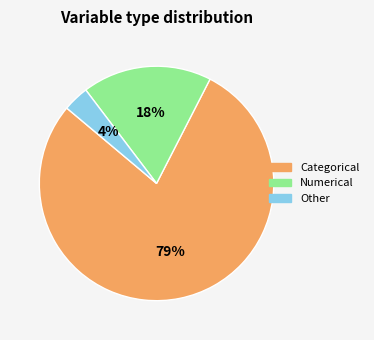

Is there a majority slice in this chart?

Yes